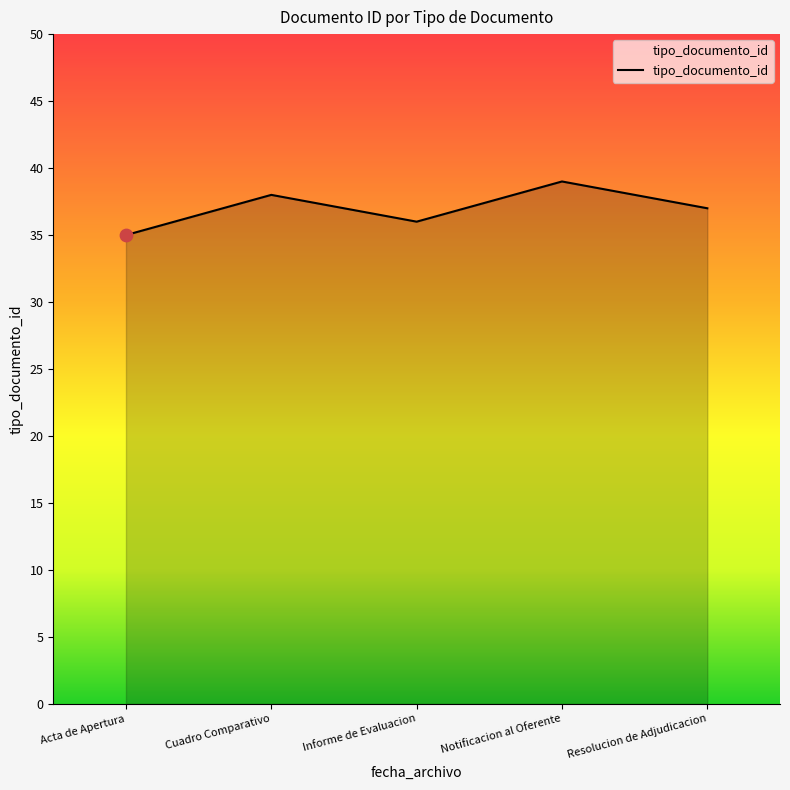

Between Cuadro Comparativo and Informe de Evaluacion, which is larger?

Cuadro Comparativo